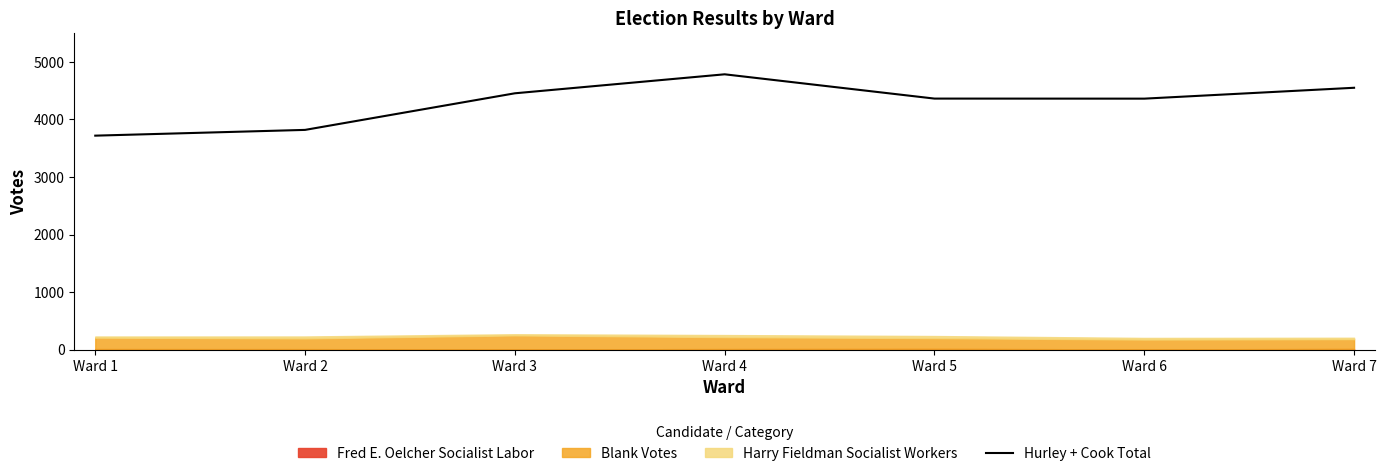

List the labels in order of value, largest first.

Ward 4, Ward 7, Ward 3, Ward 5, Ward 6, Ward 2, Ward 1